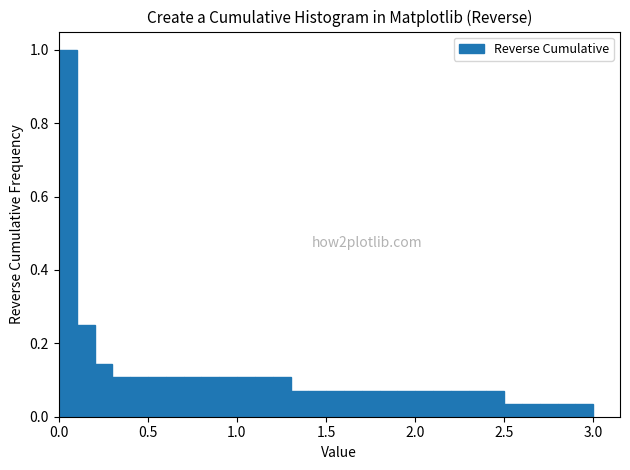

Read against the x-axis, roughly where is the centre of the tallest bar?

0.05